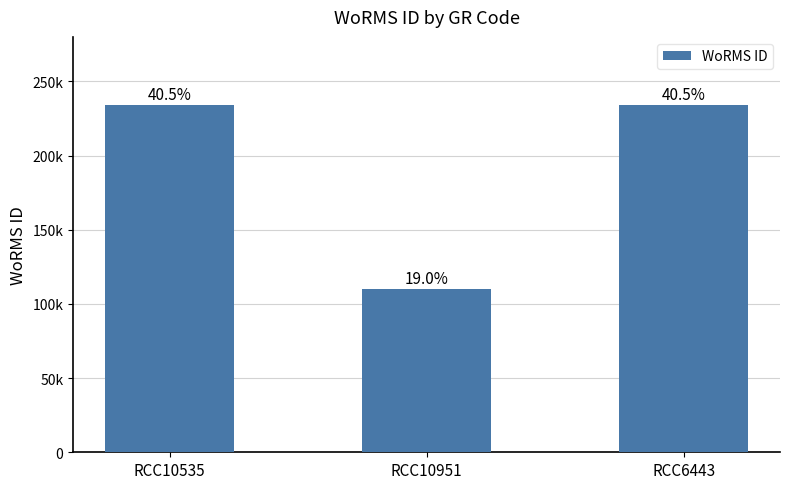

What is the greatest value displayed?

233820